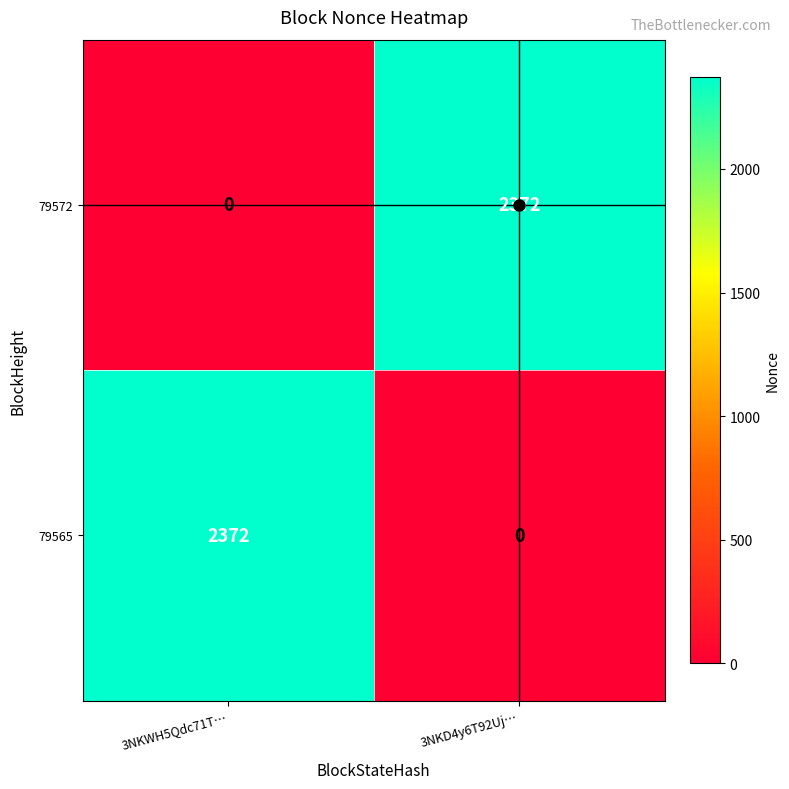

What is the difference between the highest and lowest values at 3NKWH5Qdc71T…?

2372